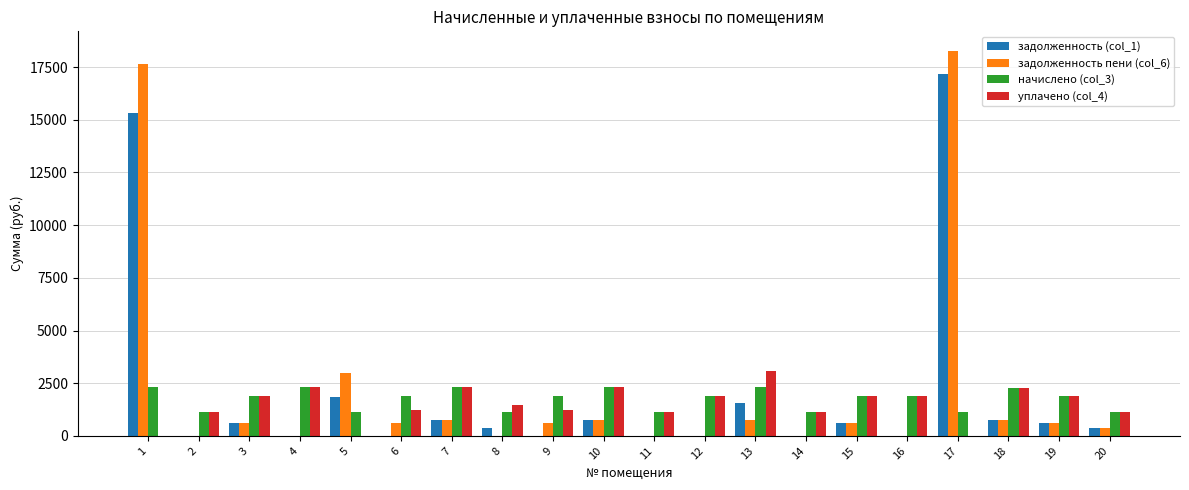

Which category has the highest value in the задолженность (col_1) series?

17